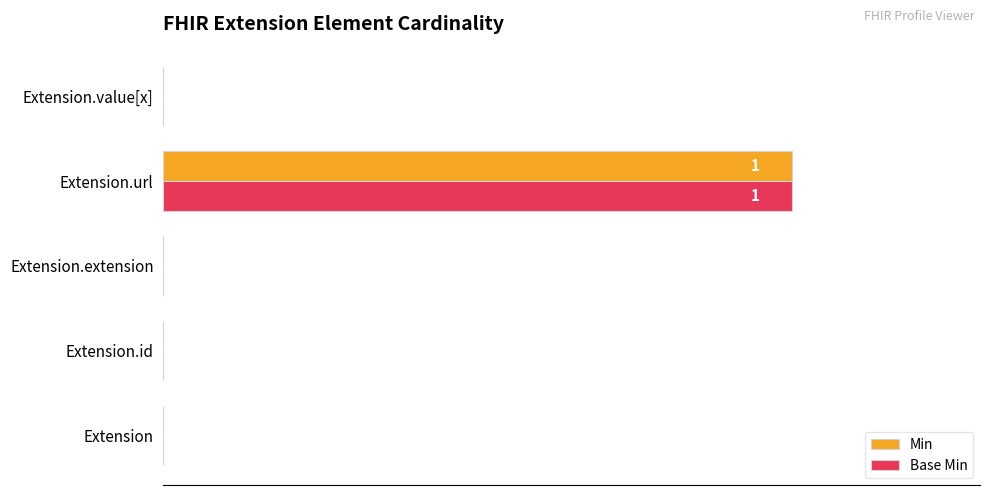

At which category is the sum across all series the highest?

Extension.url